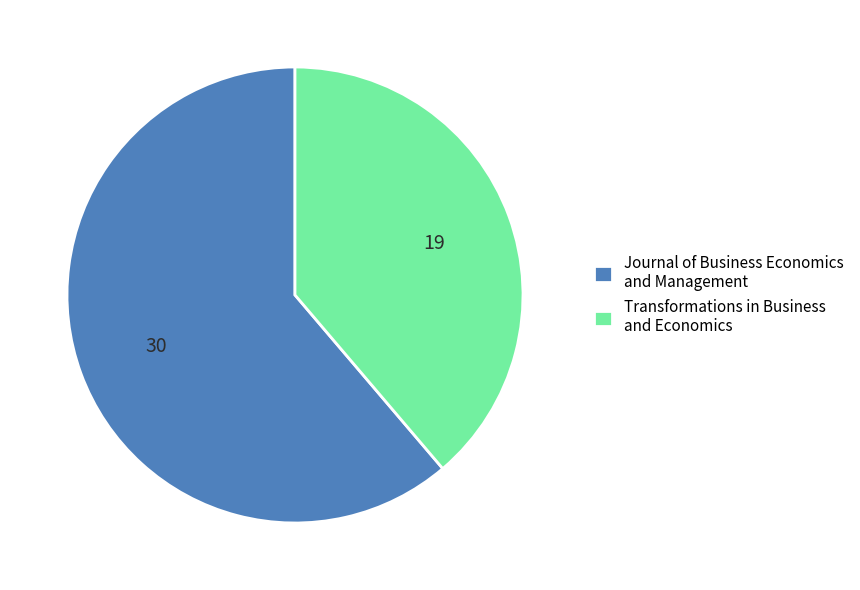

True or false: Transformations in Business and Economics accounts for 31% of the total.

False